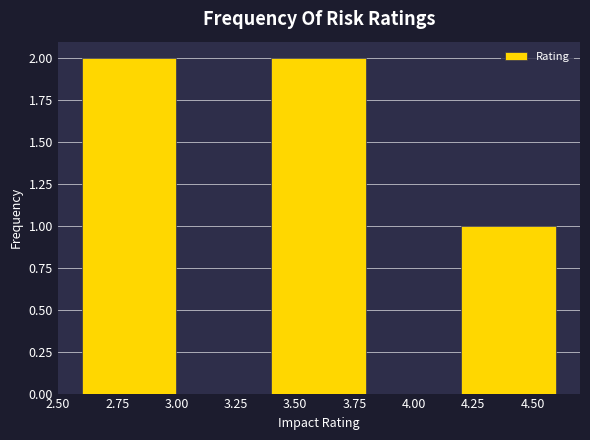

Reading left to right, transcribe this chart: for each bar, give the range it covers on the x-axis and its height. The values are not printed on the chart, so give them approximately, as read against the axis.

2.6 to 3.0: 2
3.0 to 3.4: 0
3.4 to 3.8: 2
3.8 to 4.2: 0
4.2 to 4.6: 1